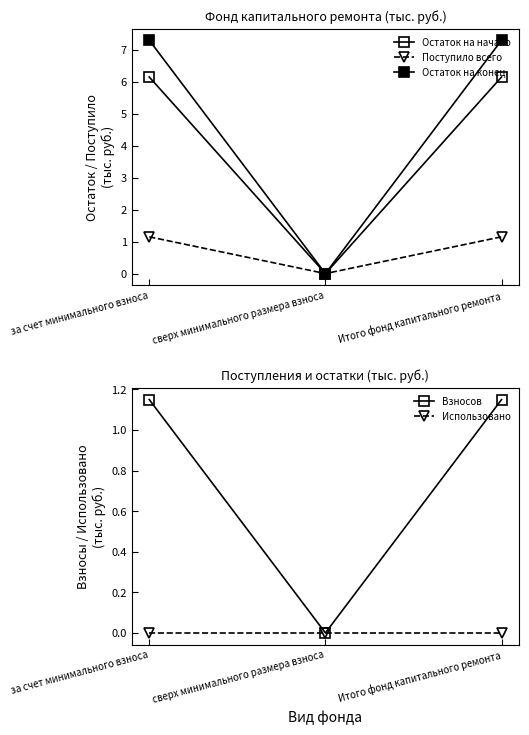

At how many categories does at least one series exceed 1?

2